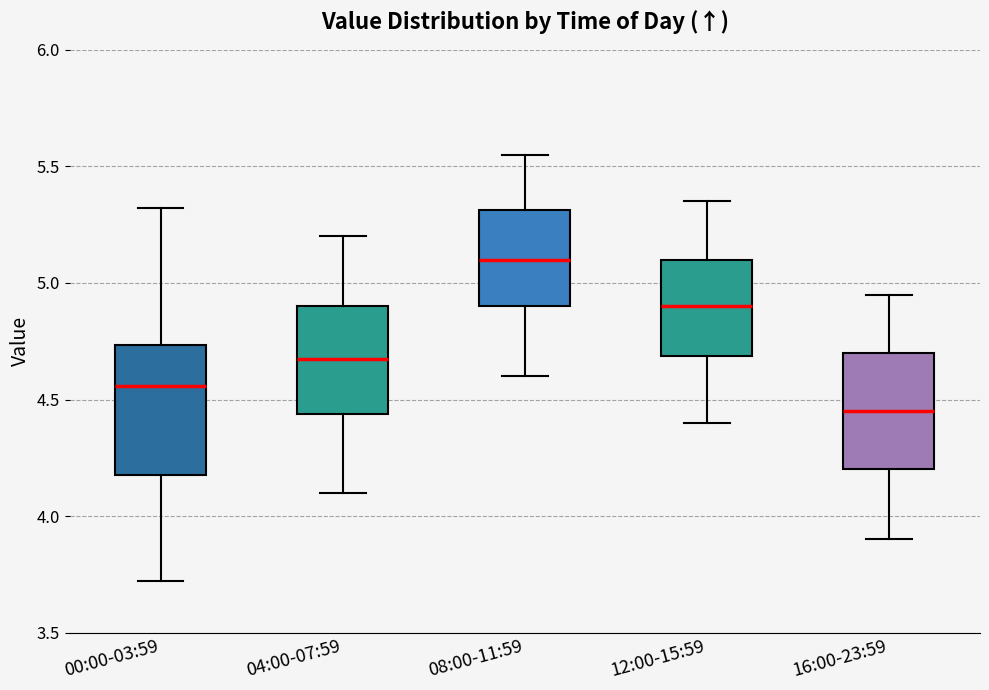

Reading left to right, transcribe this box plot: for each box, give where its median line is, the range the box spans, and where its two whiskers end, as read against the y-axis. The values are not printed on the chart, so give them approximately, as read against the axis.

00:00-03:59: median 4.55, box 4.20 to 4.75, whiskers 3.70 to 5.30
04:00-07:59: median 4.70, box 4.45 to 4.90, whiskers 4.10 to 5.20
08:00-11:59: median 5.10, box 4.90 to 5.30, whiskers 4.60 to 5.55
12:00-15:59: median 4.90, box 4.70 to 5.10, whiskers 4.40 to 5.35
16:00-23:59: median 4.45, box 4.20 to 4.70, whiskers 3.90 to 4.95